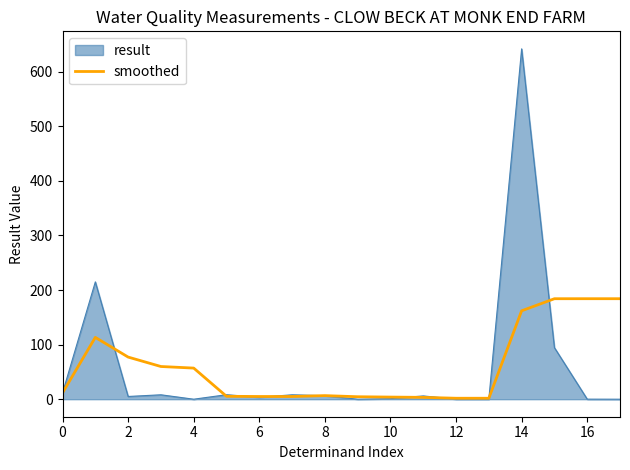

How many lines are shown in the chart?

2